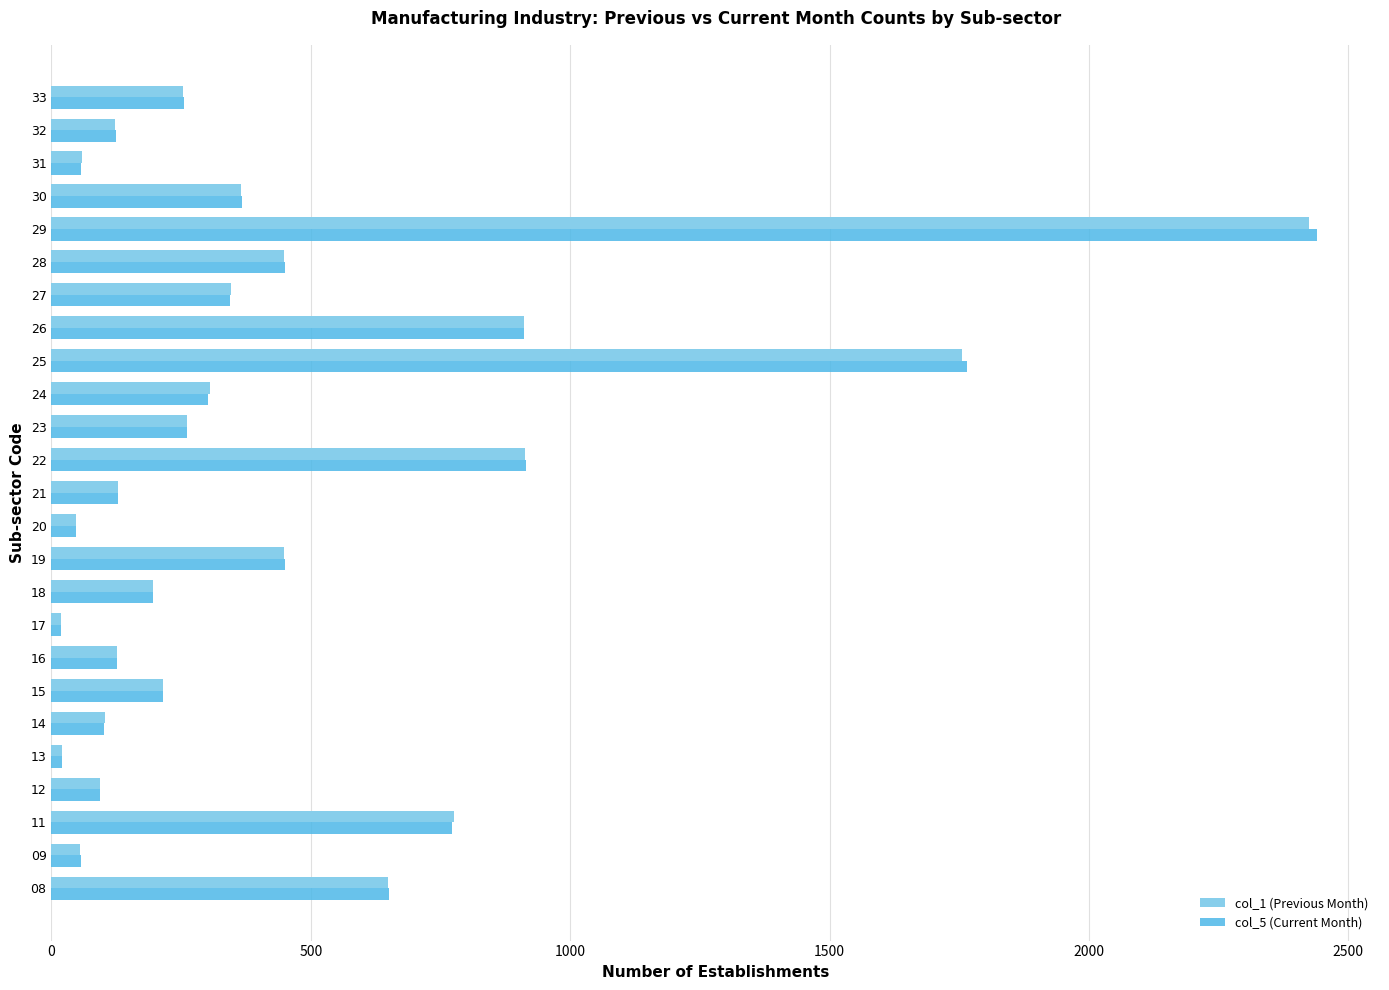

Is the value of col_1 (Previous Month) at 09 greater than the value of col_5 (Current Month) at 21?

No